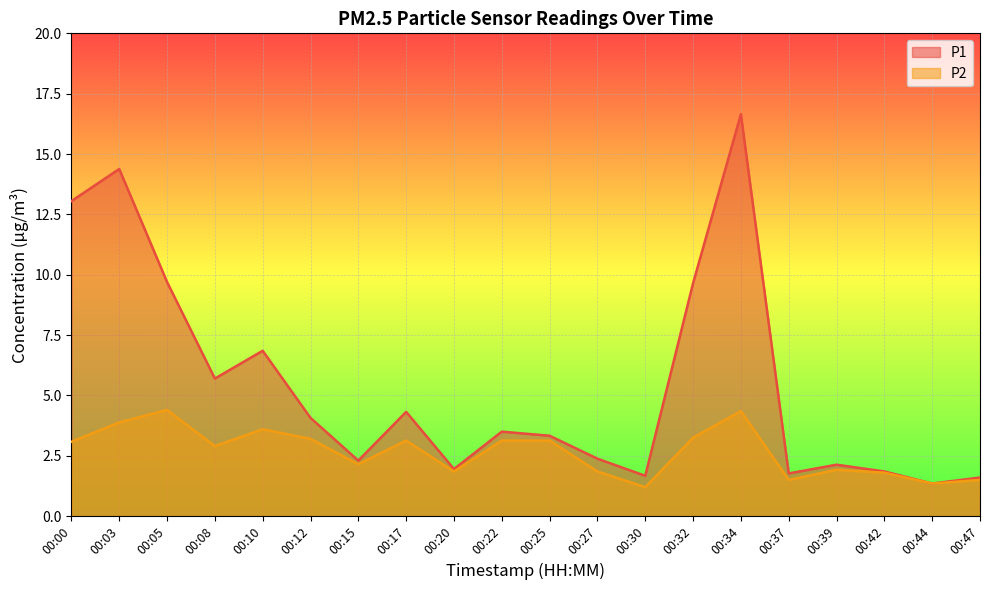

Read the P2 value at 00:25.

3.1